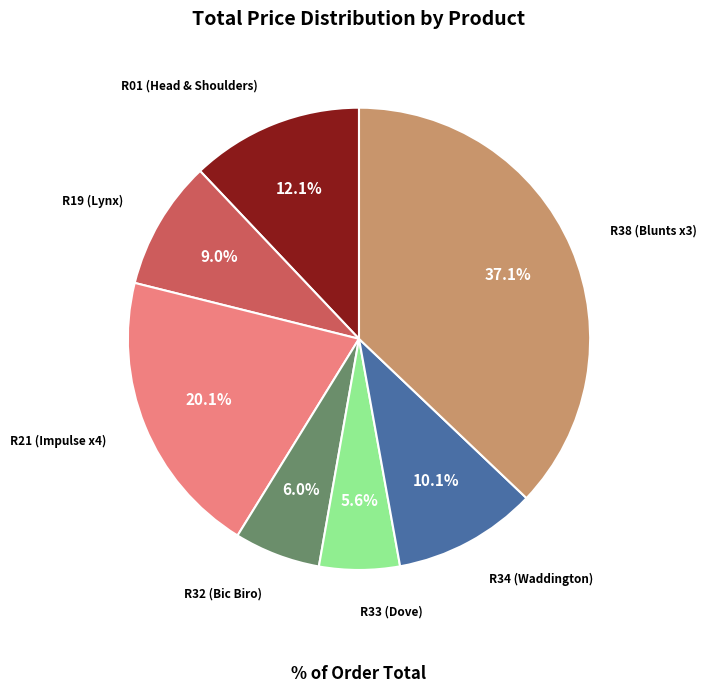

Does any single category account for the majority?

No